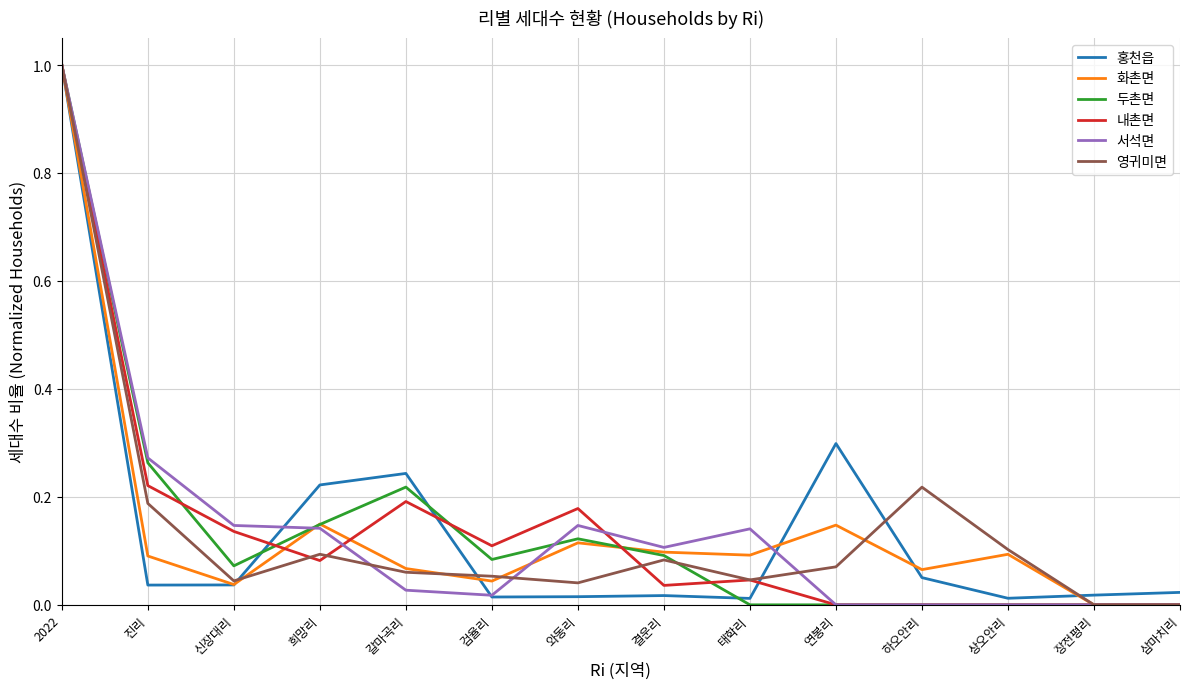

At which category is the sum across all series the highest?

2022